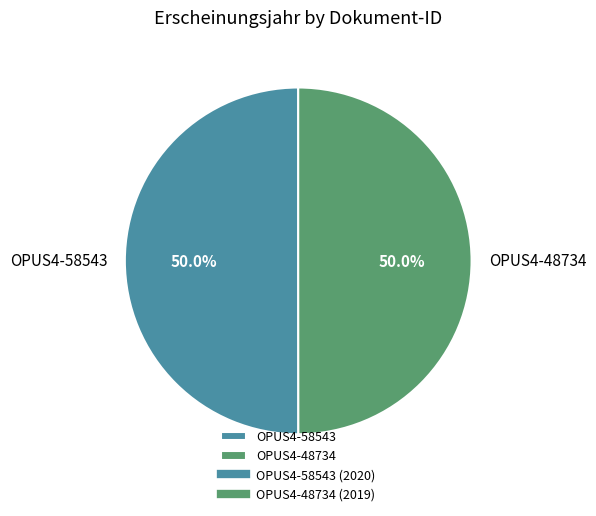

Approximately how many times larger is the value at OPUS4-48734 compared to OPUS4-58543?

1.0